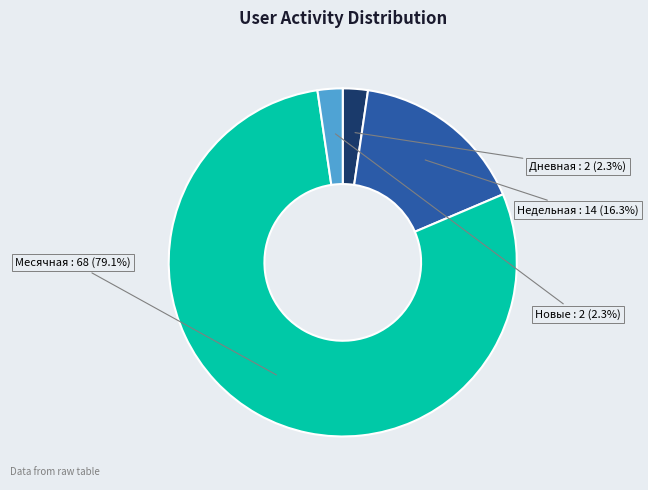

Does any single category account for the majority?

Yes